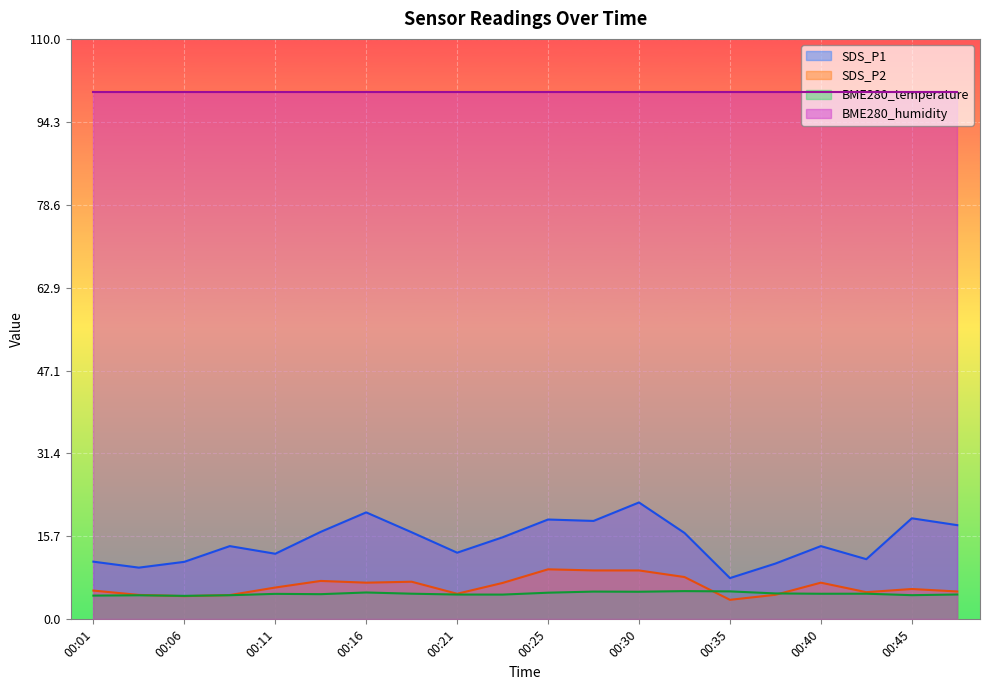

Which has a higher value, 00:06 or 00:04?

00:06